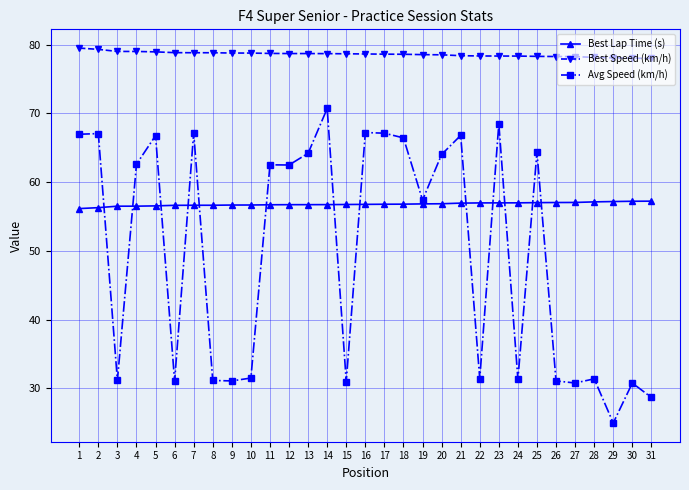

Is this an area chart (filled region under the line)?

No